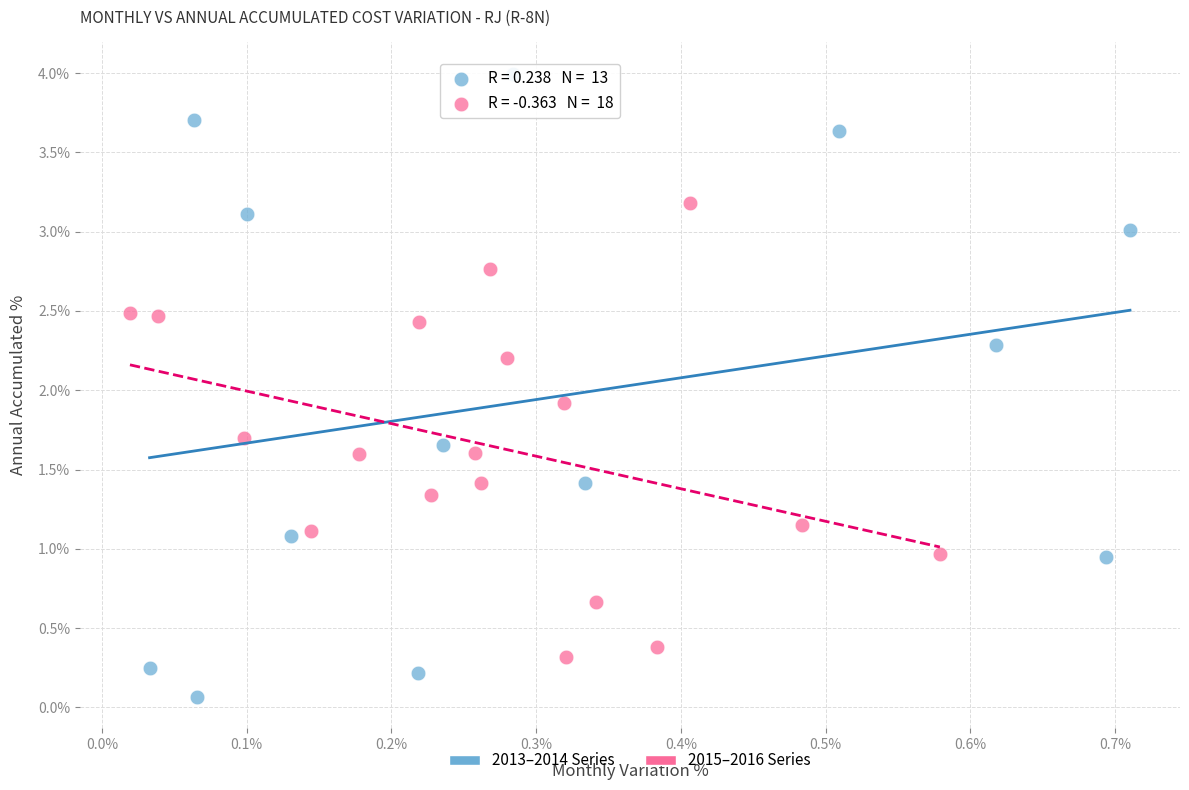

Which series reaches the minimum Y coordinate?

2013–2014 Series